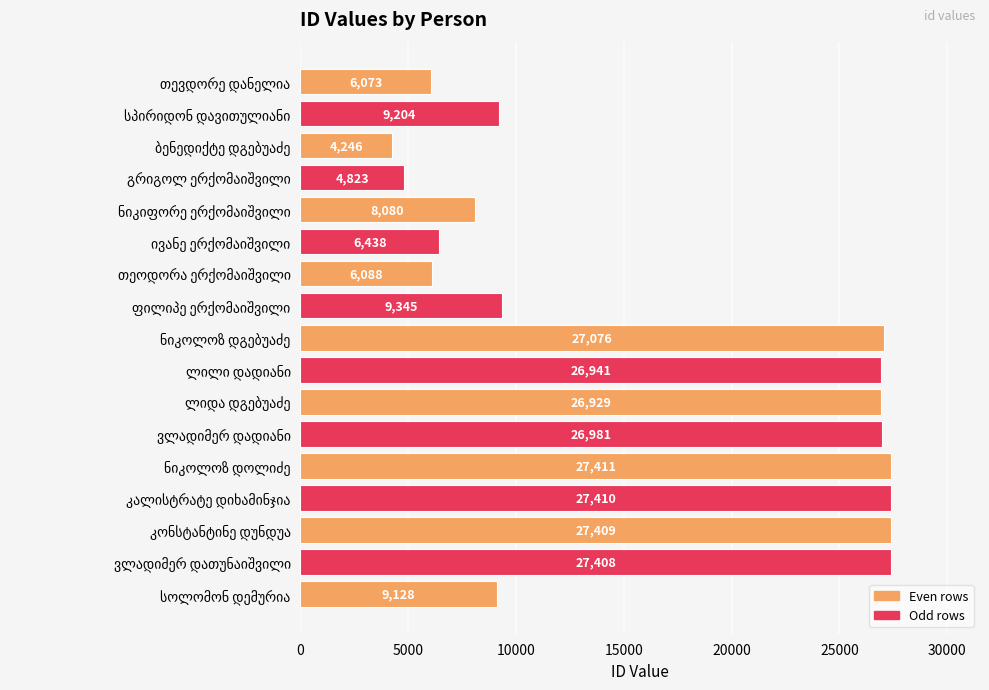

Are the bars grouped side by side (vs. stacked)?

No